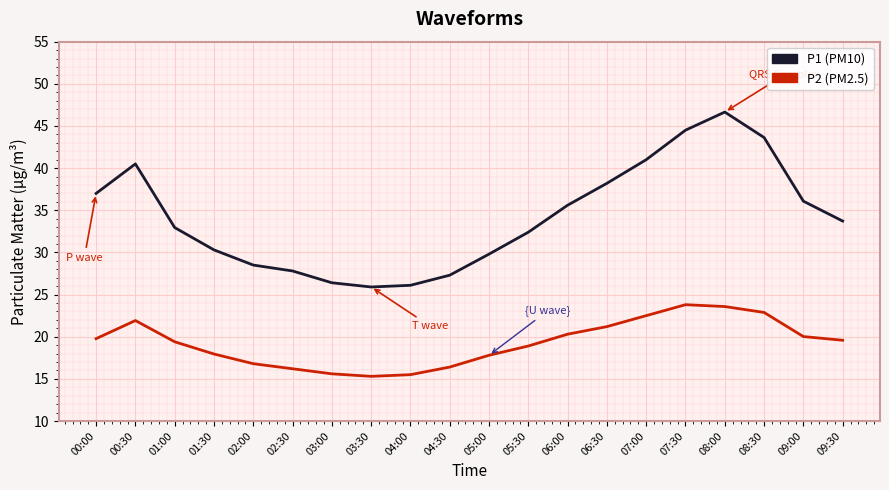

What is the spread (max minus min) of values at 08:00?

23.1